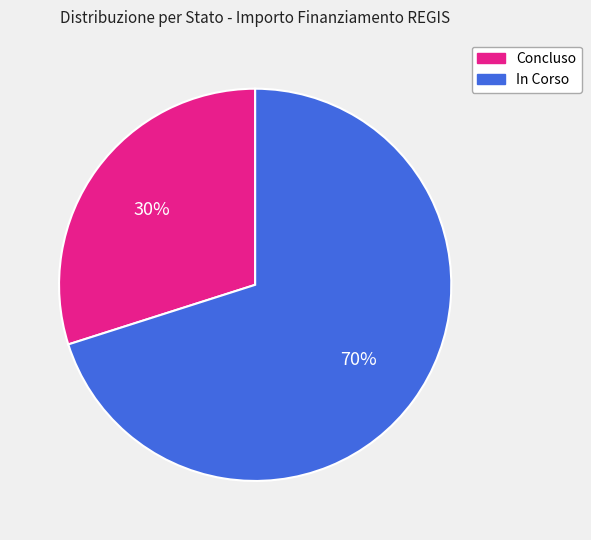

To the nearest percent, what is the average slice percentage?

50%